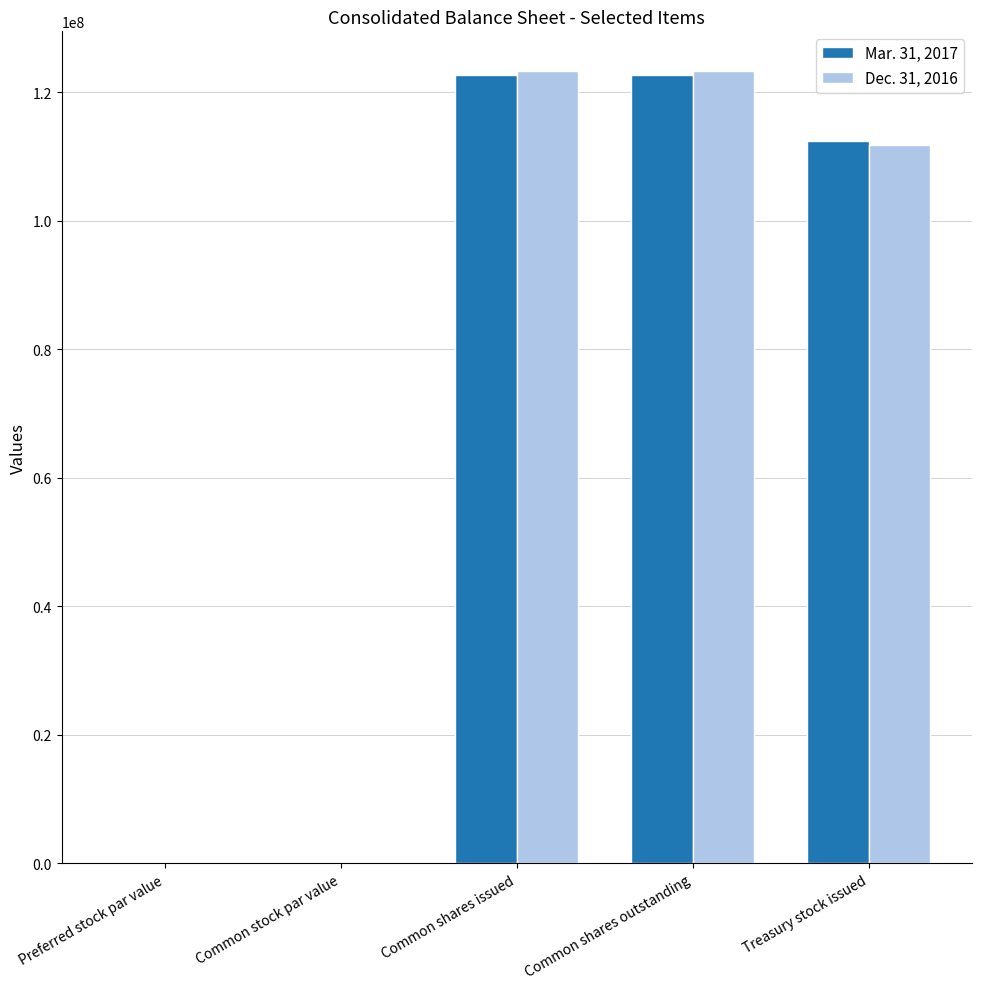

What is the total value across all series at Treasury stock issued?

224286472.0